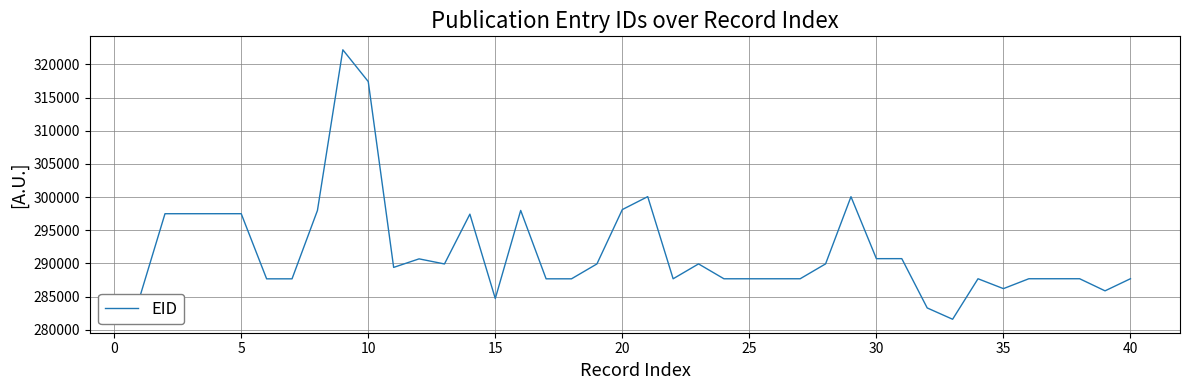

What is the smallest value displayed?

281598